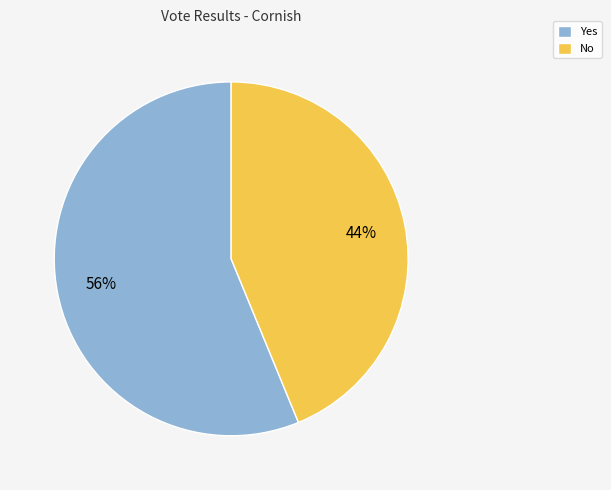

Count the number of slices in the pie.

2